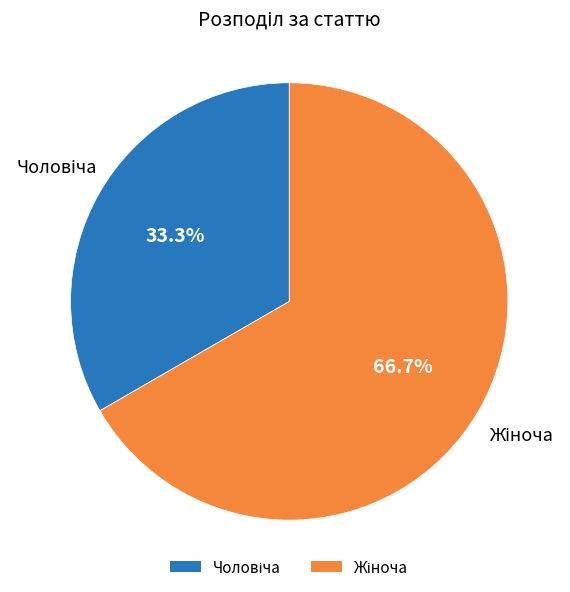

How many segments does this pie chart have?

2